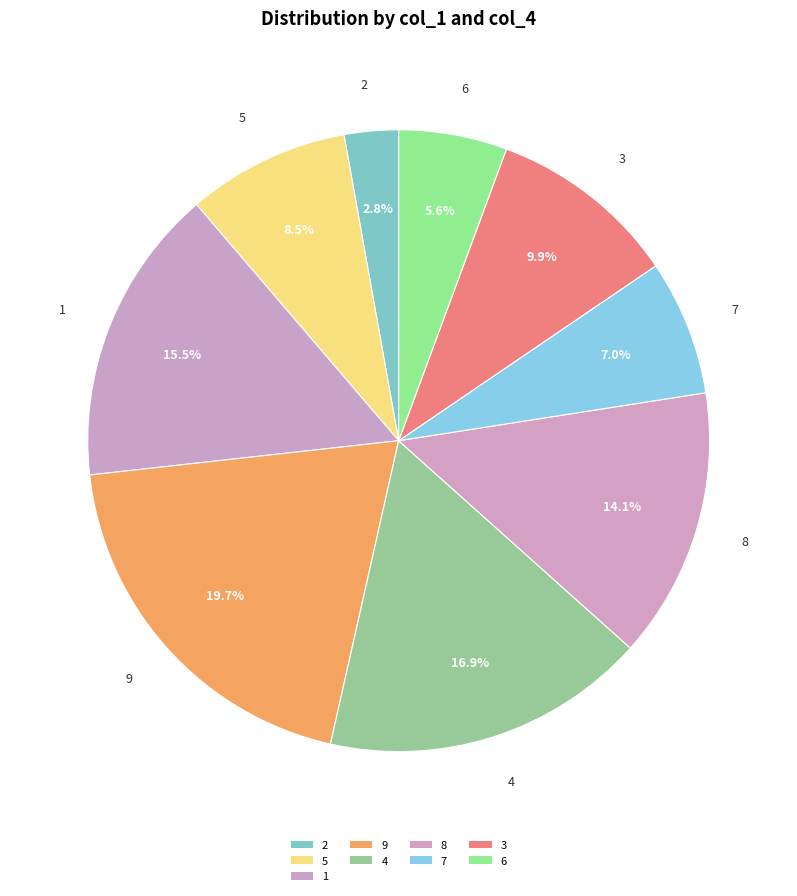

What is the smallest slice in the pie chart?

2